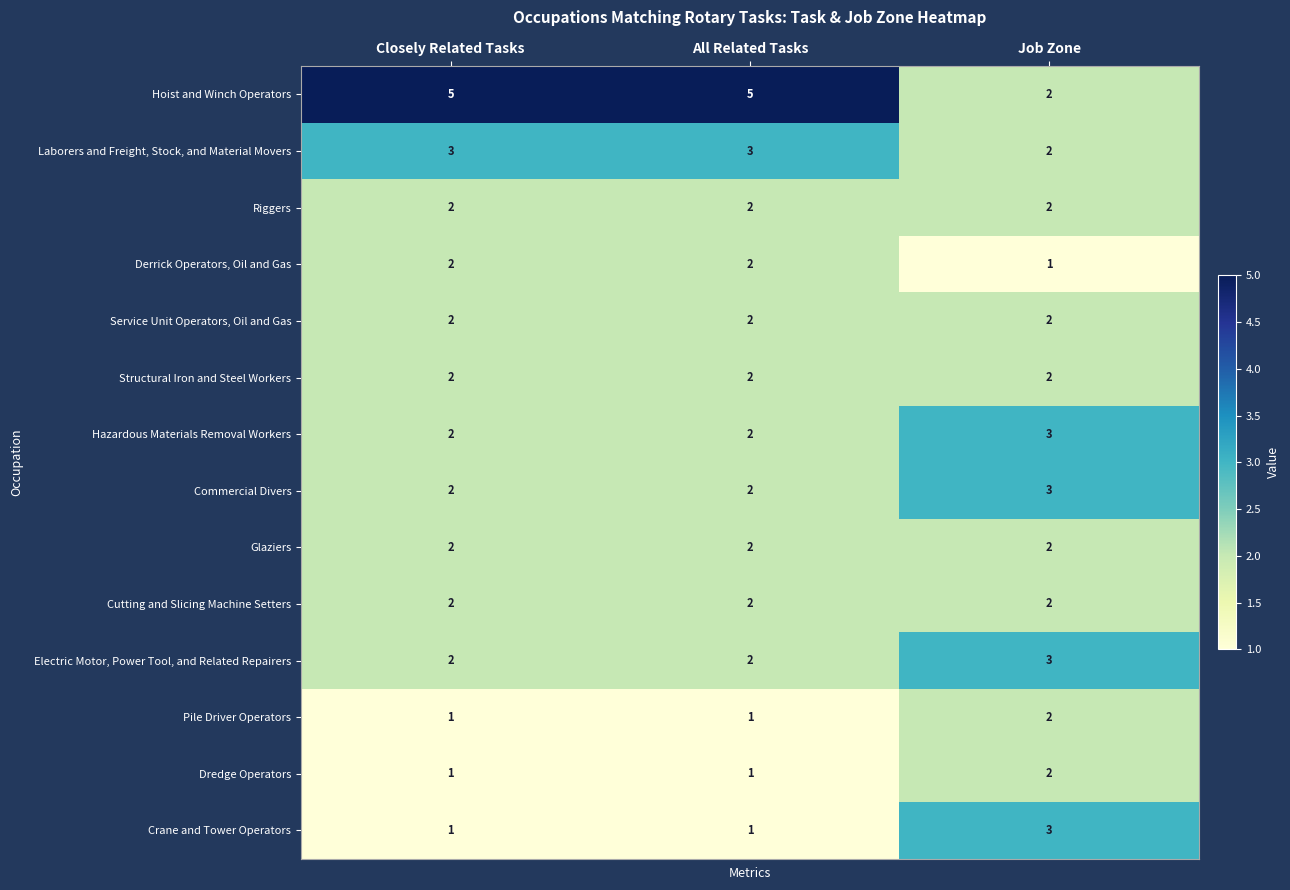

What value does the Crane and Tower Operators series have at Job Zone?

3